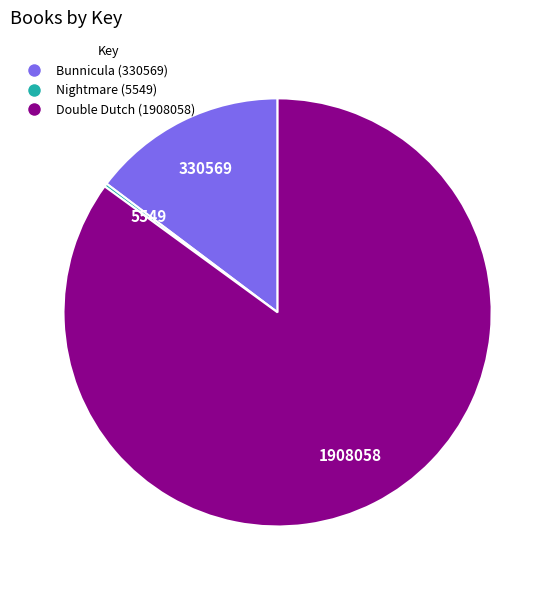

Which category accounts for the majority?

Double Dutch (1908058)